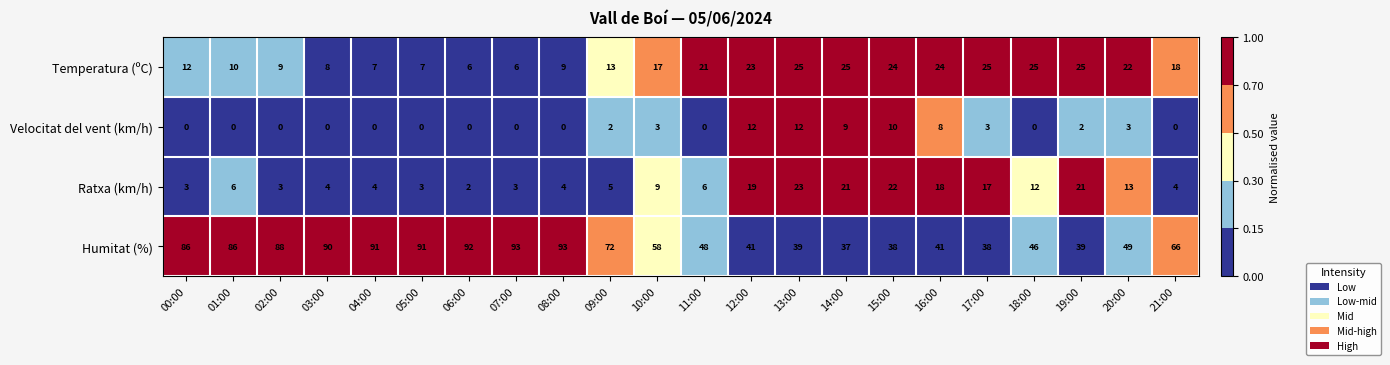

At which label is Ratxa (km/h) closest to 12?

18:00